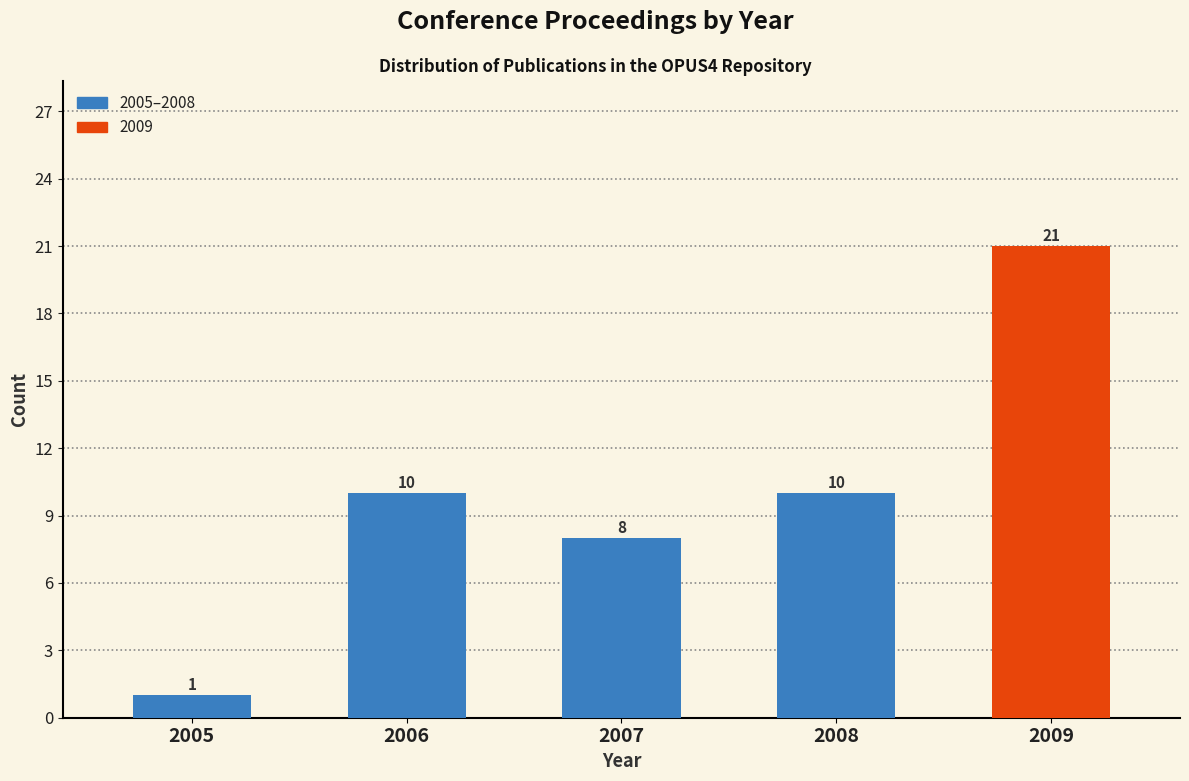

Reading left to right, extract all data points from this chart.

2005=1	2006=10	2007=8	2008=10	2009=21